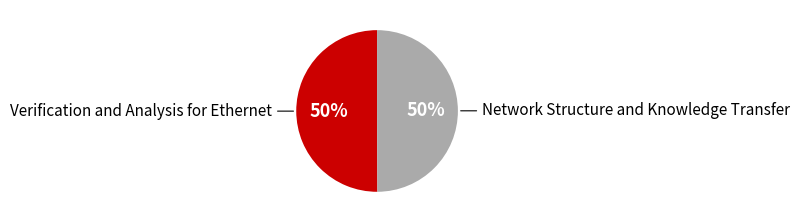

To the nearest percent, what is the average slice percentage?

50%